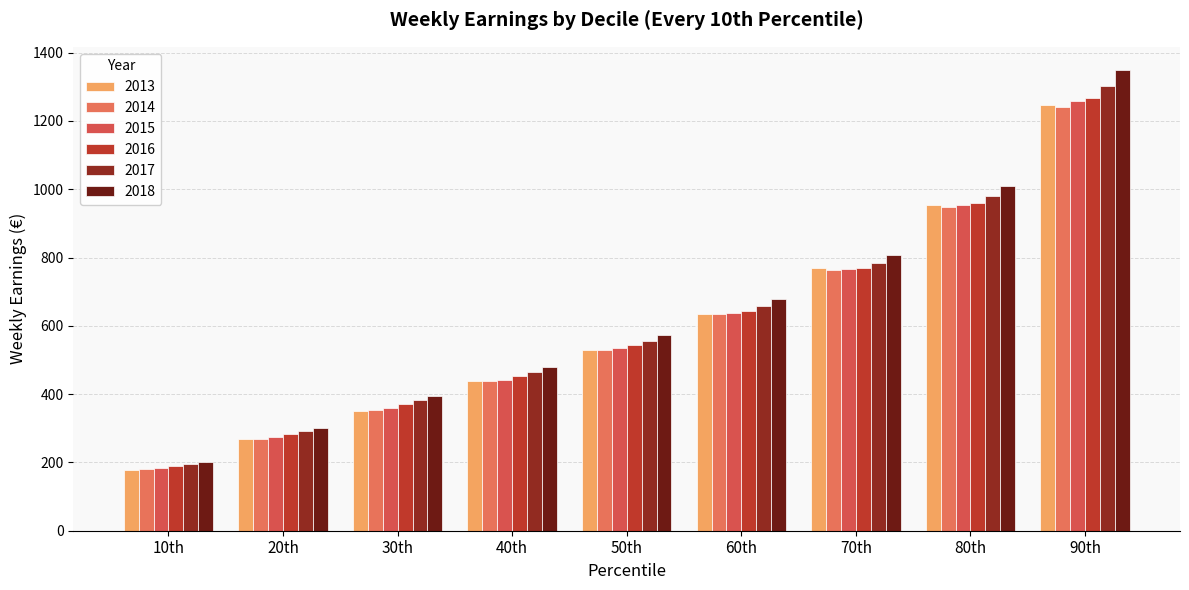

Which series has the widest spread of values?

2018